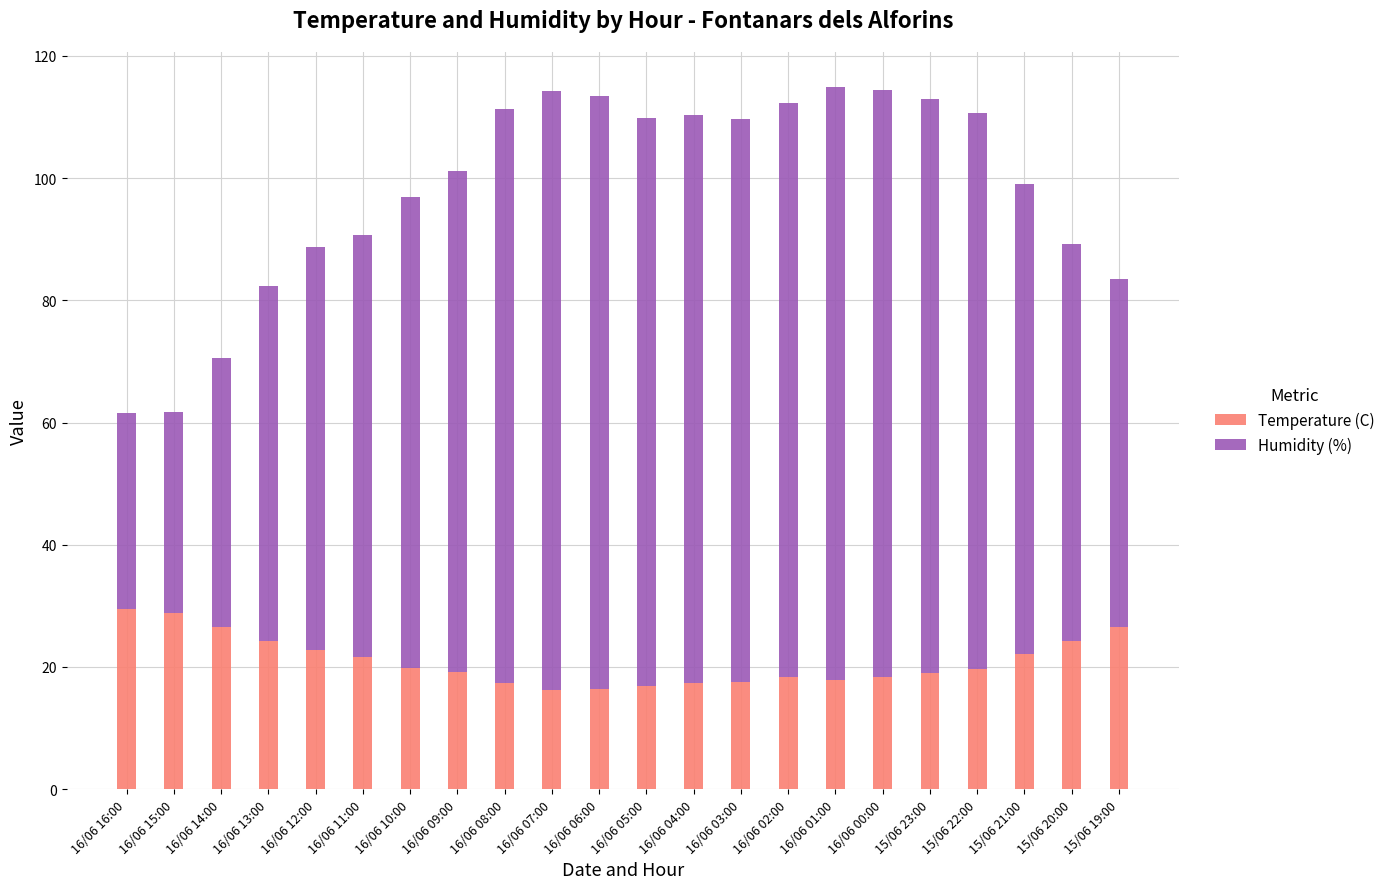

What is the total value across all series at 15/06 23:00?

113.0